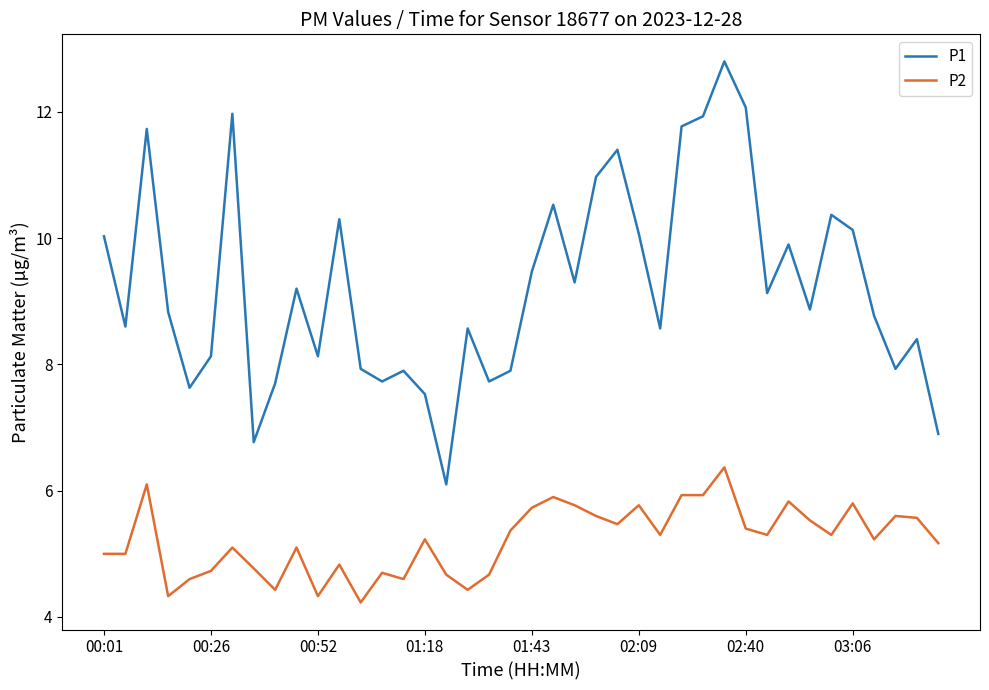

Which series has the widest spread of values?

P1